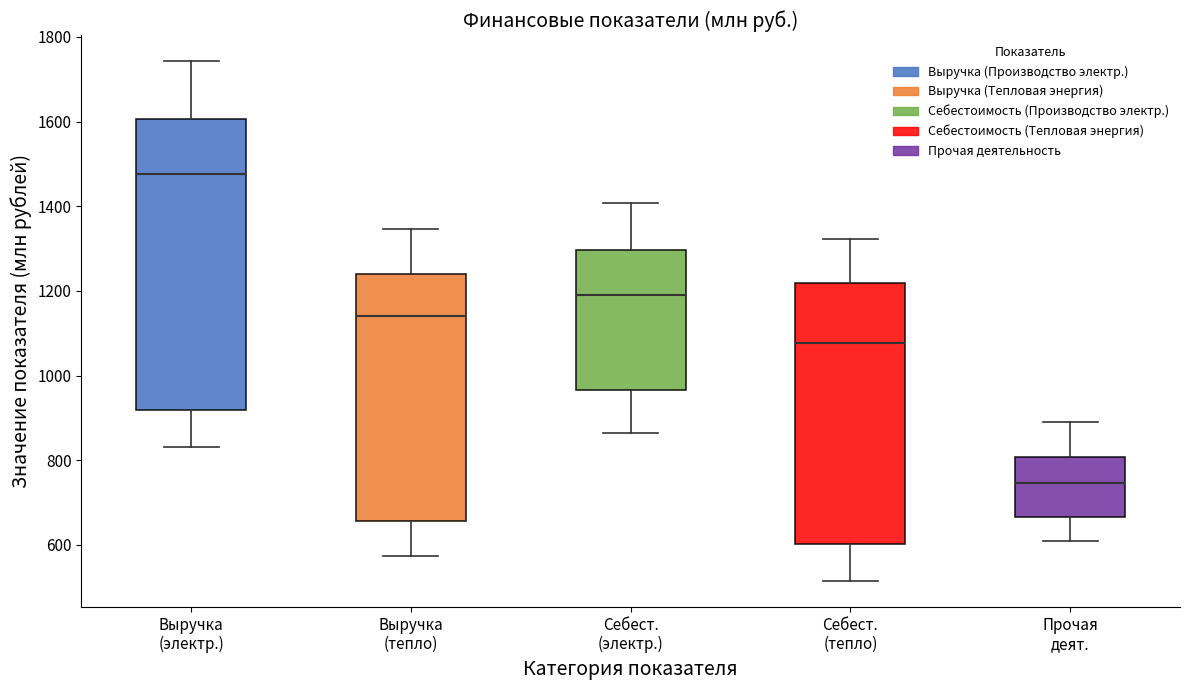

Reading left to right, transcribe this box plot: for each box, give where its median line is, the range the box spans, and where its two whiskers end, as read against the y-axis. The values are not printed on the chart, so give them approximately, as read against the axis.

Выручка (электр.): median 1480, box 920 to 1600, whiskers 840 to 1740
Выручка (тепло): median 1140, box 660 to 1240, whiskers 580 to 1340
Себест. (электр.): median 1200, box 960 to 1300, whiskers 860 to 1400
Себест. (тепло): median 1080, box 600 to 1220, whiskers 520 to 1320
Прочая деят.: median 740, box 660 to 800, whiskers 600 to 900